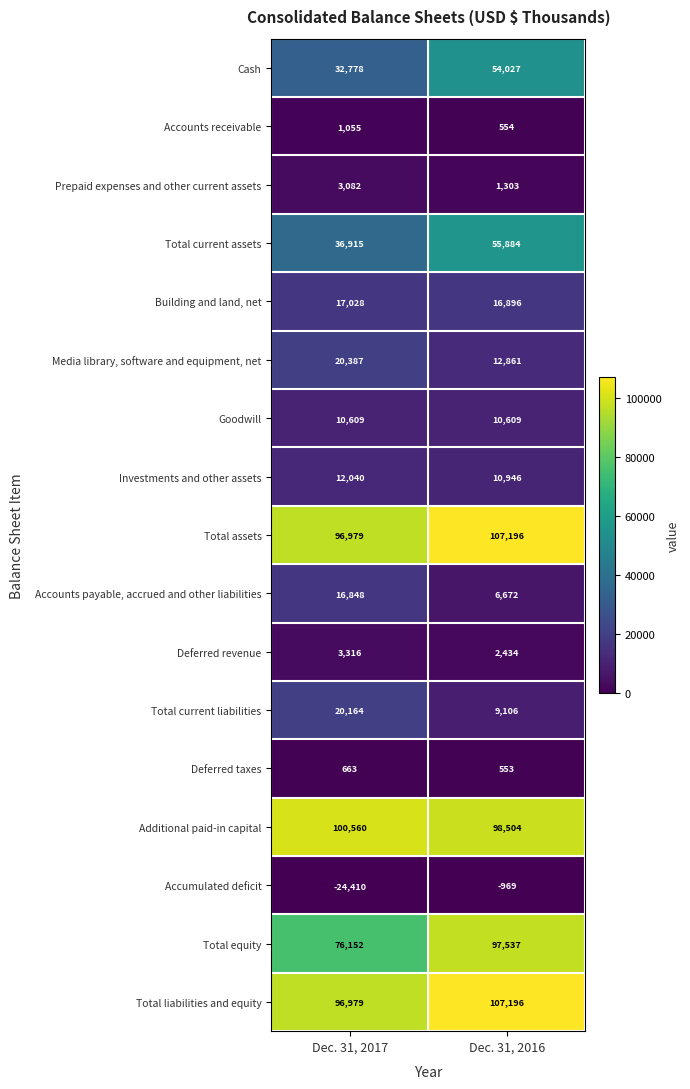

The Accounts receivable series shows 1812 at Dec. 31, 2017. True or false?

False